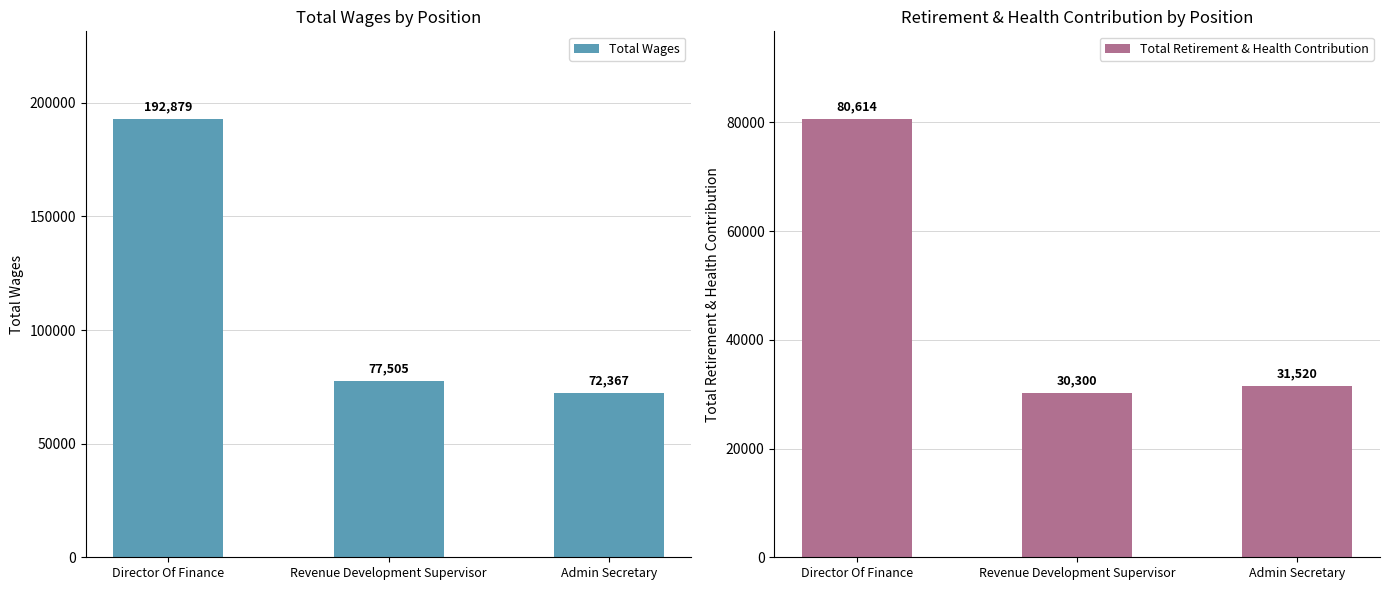

What is the greatest value displayed?

192879